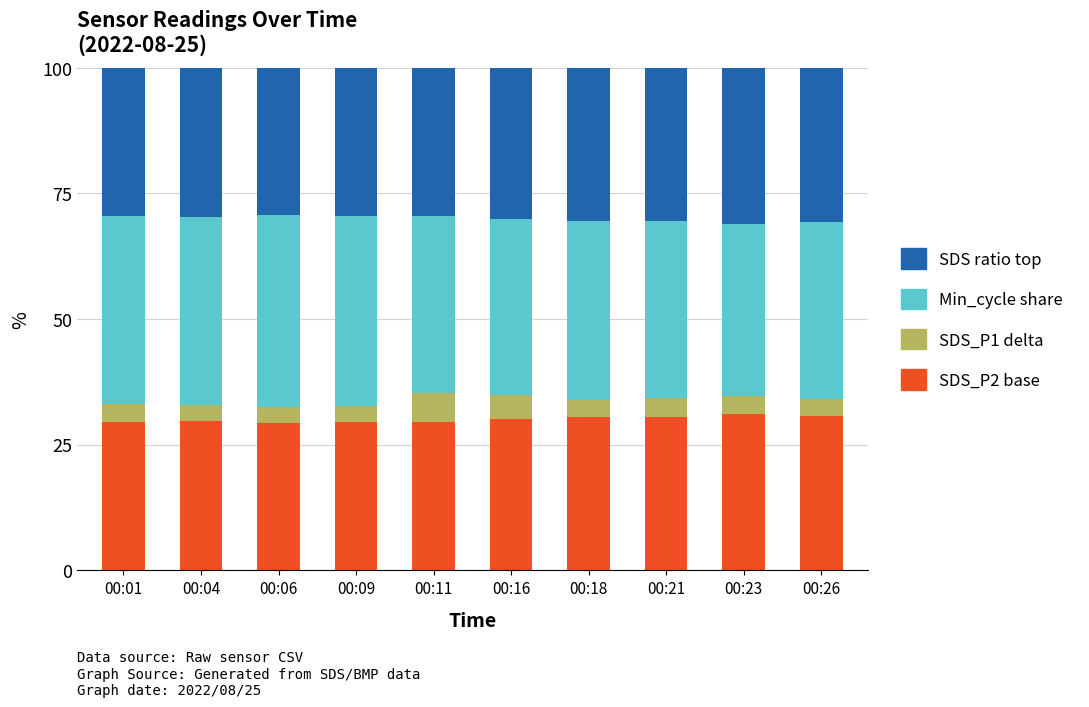

What is the total value across all series at 00:18?

100.0